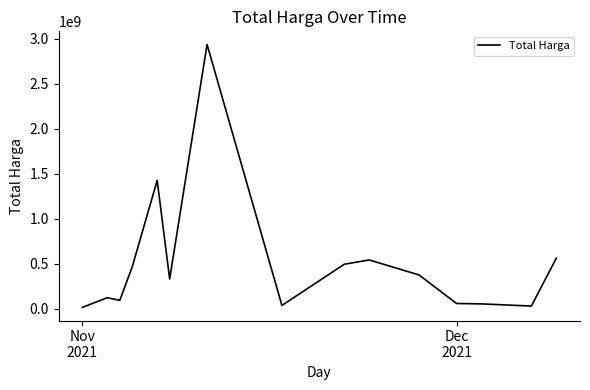

What is the average value?

501233139